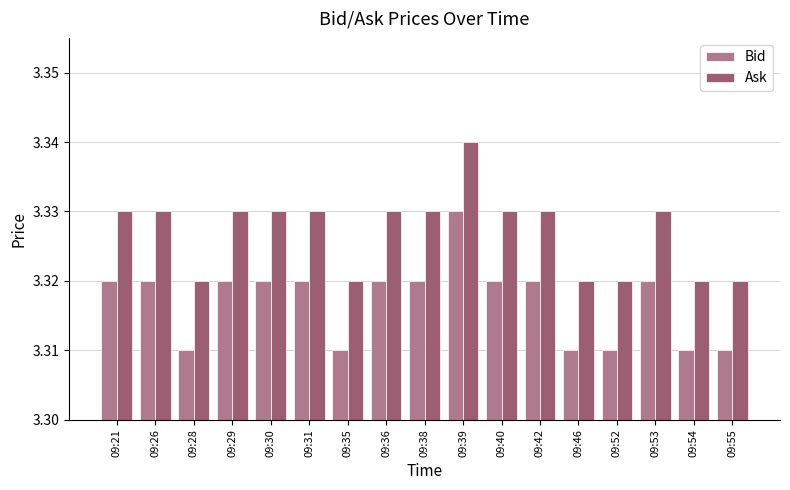

The Ask series shows 4.7 at 09:42. True or false?

False